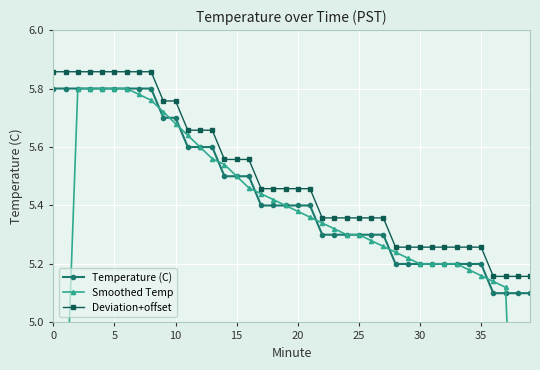

Reading left to right, transcribe all the data shown in this chart.

Temperature (C): 5.8	5.8	5.8	5.8	5.8	5.8	5.8	5.8	5.8	5.7	5.7	5.6	5.6	5.6	5.5	5.5	5.5	5.4	5.4	5.4	5.4	5.4	5.3	5.3	5.3	5.3	5.3	5.3	5.2	5.2	5.2	5.2	5.2	5.2	5.2	5.2	5.1	5.1	5.1	5.1
Smoothed Temp: 3.5	4.6	5.8	5.8	5.8	5.8	5.8	5.8	5.8	5.7	5.7	5.6	5.6	5.6	5.5	5.5	5.5	5.4	5.4	5.4	5.4	5.4	5.3	5.3	5.3	5.3	5.3	5.3	5.2	5.2	5.2	5.2	5.2	5.2	5.2	5.2	5.1	5.1	4.1	3.1
Deviation+offset: 5.9	5.9	5.9	5.9	5.9	5.9	5.9	5.9	5.9	5.8	5.8	5.7	5.7	5.7	5.6	5.6	5.6	5.5	5.5	5.5	5.5	5.5	5.4	5.4	5.4	5.4	5.4	5.4	5.3	5.3	5.3	5.3	5.3	5.3	5.3	5.3	5.2	5.2	5.2	5.2